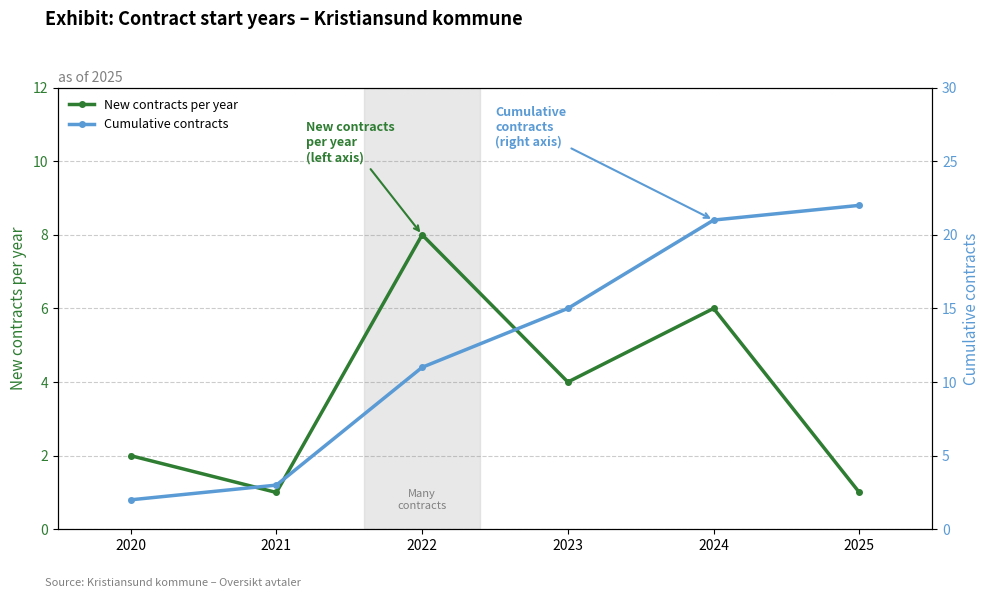

What are all the series names shown in the legend?

New contracts per year, Cumulative contracts